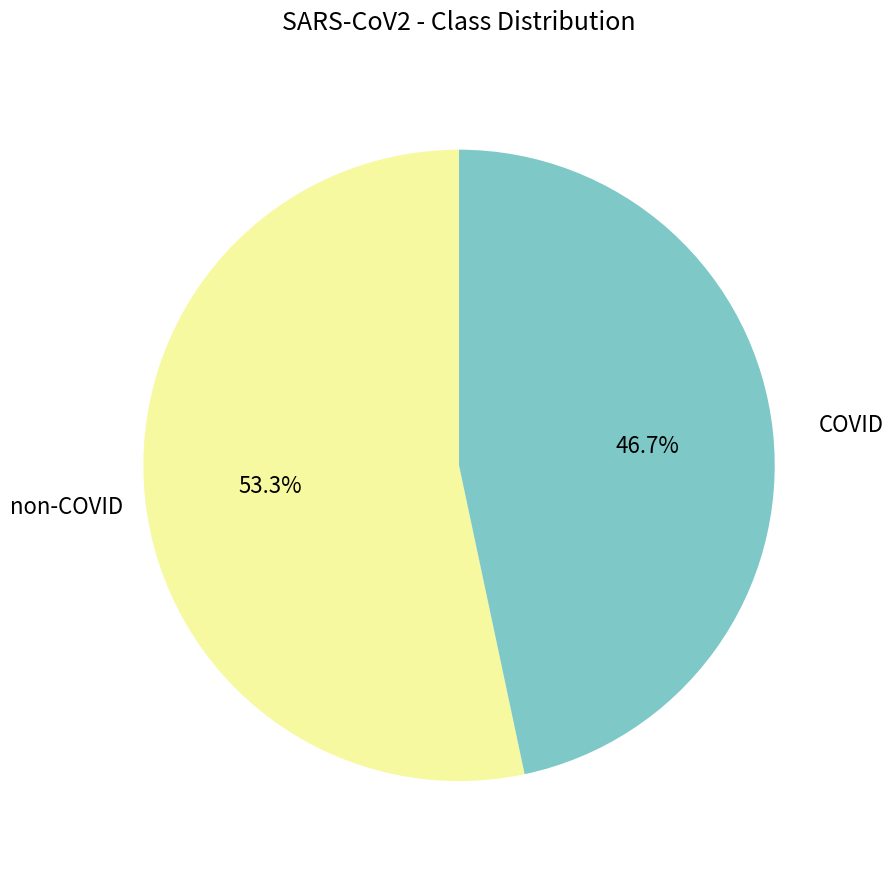

Between COVID and non-COVID, which is larger?

non-COVID